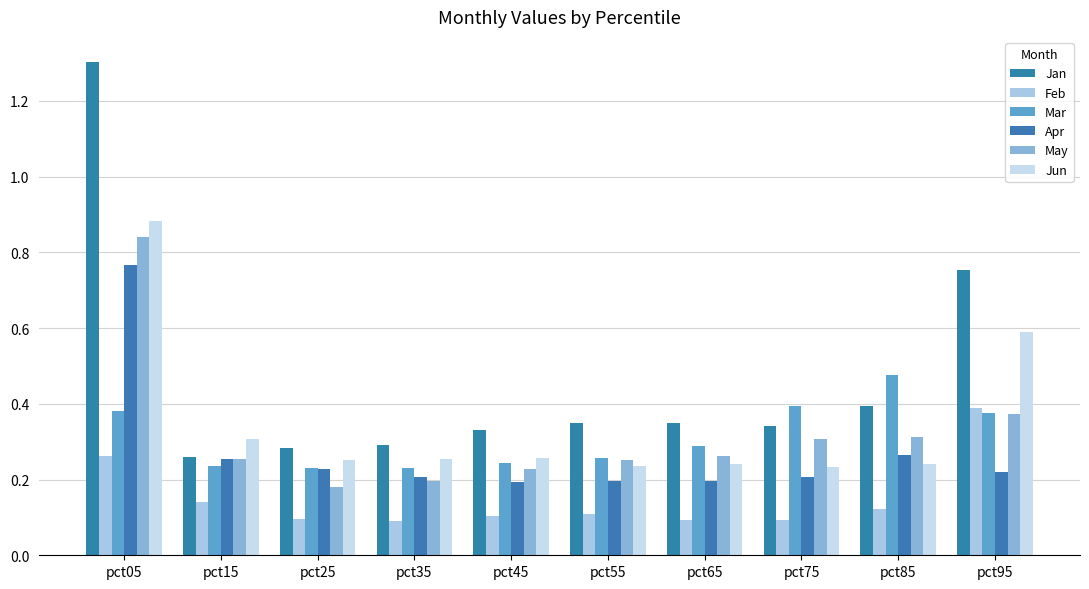

Is it true that Jan equals 0.8 at pct95?

True